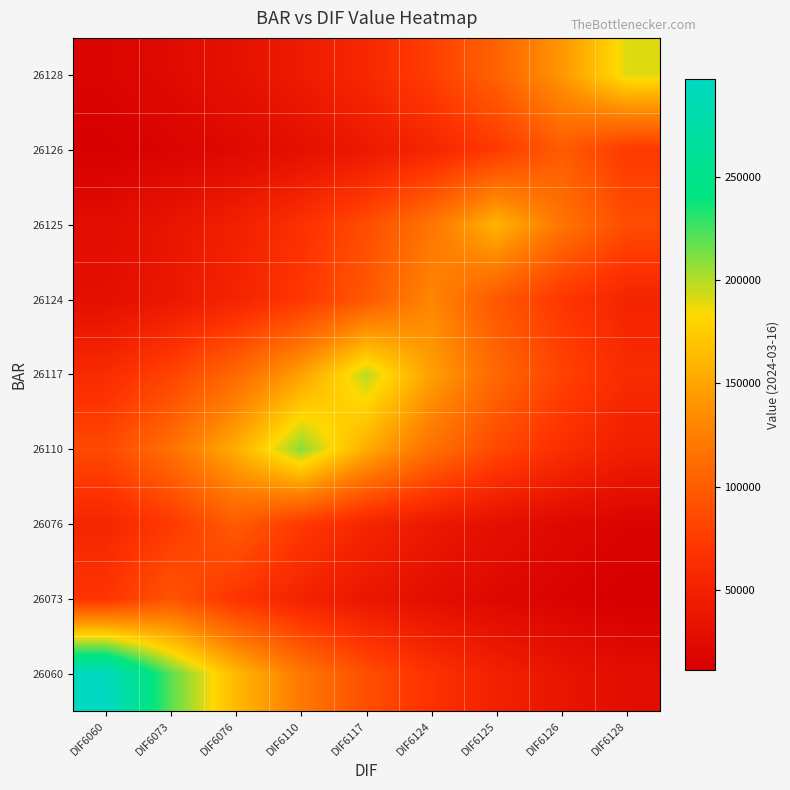

Reading left to right, transcribe all the data shown in this chart.

26060: DIF6060=297000.0	DIF6073=220023.0	DIF6076=162997.1	DIF6110=120751.2	DIF6117=89454.7	DIF6124=66269.7	DIF6125=49093.8	DIF6126=36369.6	DIF6128=26943.2
26073: DIF6060=69266.5	DIF6073=93500.0	DIF6076=69266.5	DIF6110=51313.9	DIF6117=38014.3	DIF6124=28161.7	DIF6125=20862.7	DIF6126=15455.4	DIF6128=11449.7
26076: DIF6060=54332.4	DIF6073=73341.0	DIF6076=99000.0	DIF6110=73341.0	DIF6117=54332.4	DIF6124=40250.4	DIF6125=29818.2	DIF6126=22089.9	DIF6128=16364.6
26110: DIF6060=84973.1	DIF6073=114701.6	DIF6076=154831.0	DIF6110=209000.0	DIF6117=154831.0	DIF6124=114701.6	DIF6125=84973.1	DIF6126=62949.6	DIF6128=46634.2
26117: DIF6060=59636.5	DIF6073=80500.8	DIF6076=108664.7	DIF6110=146682.0	DIF6117=198000.0	DIF6124=146682.0	DIF6125=108664.7	DIF6126=80500.8	DIF6128=59636.5
26124: DIF6060=29006.9	DIF6073=39155.2	DIF6076=52854.1	DIF6110=71345.5	DIF6117=96306.4	DIF6124=130000.0	DIF6125=96306.4	DIF6126=71345.5	DIF6128=52854.1
26125: DIF6060=26365.2	DIF6073=35589.3	DIF6076=48040.5	DIF6110=64847.9	DIF6117=87535.5	DIF6124=118160.5	DIF6125=159500.0	DIF6126=118160.5	DIF6128=87535.5
26126: DIF6060=12123.2	DIF6073=16364.6	DIF6076=22089.9	DIF6110=29818.2	DIF6117=40250.4	DIF6124=54332.4	DIF6125=73341.0	DIF6126=99000.0	DIF6128=73341.0
26128: DIF6060=17236.4	DIF6073=23266.7	DIF6076=31406.8	DIF6110=42394.7	DIF6117=57226.9	DIF6124=77248.2	DIF6125=104274.2	DIF6126=140755.5	DIF6128=190000.0